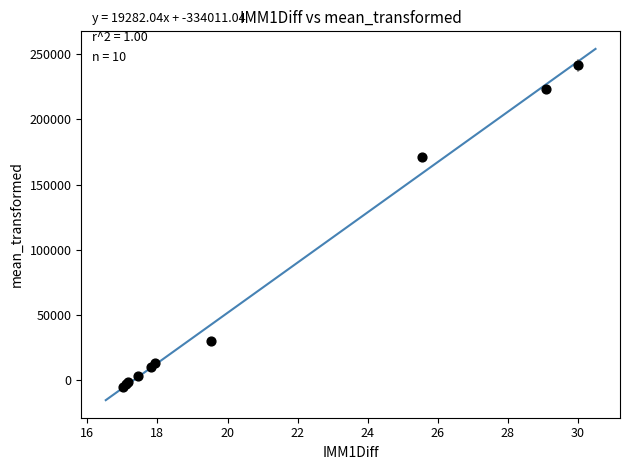

What Y value in the scatter plot is closest to 118300?

170800